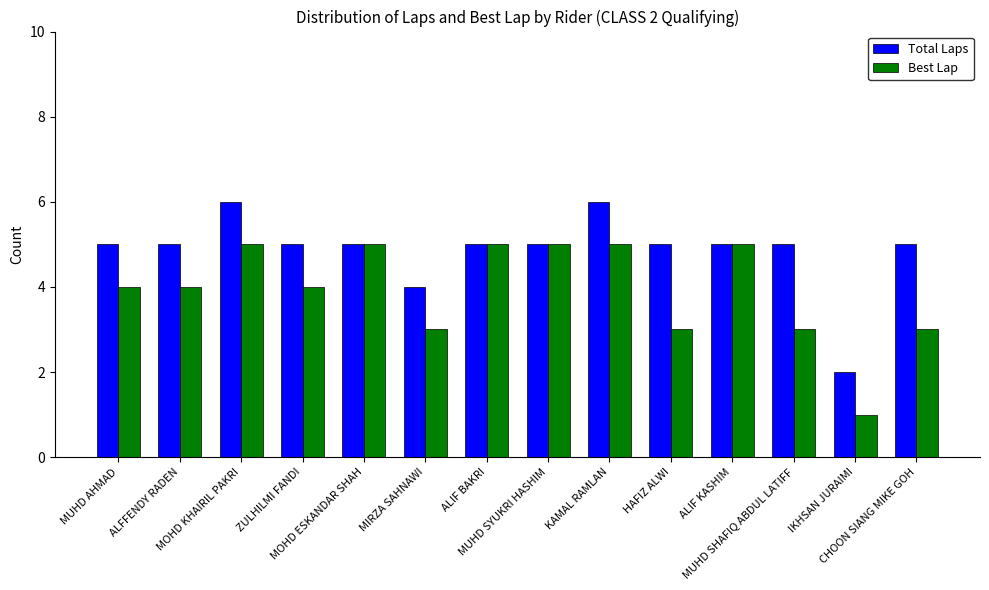

What is the sum of the Best Lap values at MUHD AHMAD and ALFFENDY RADEN?

8